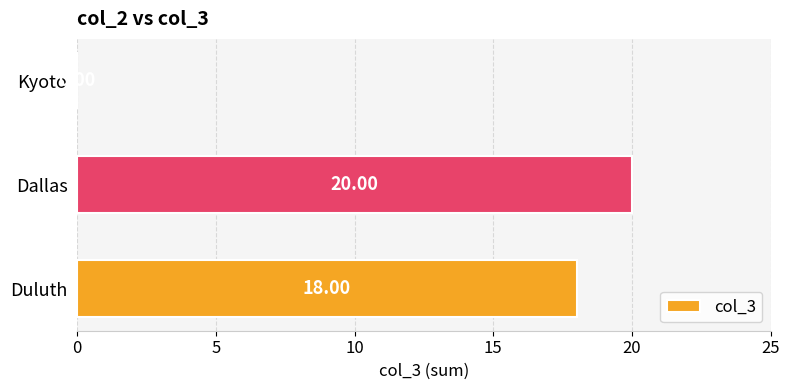

What is the sum of all values?

38